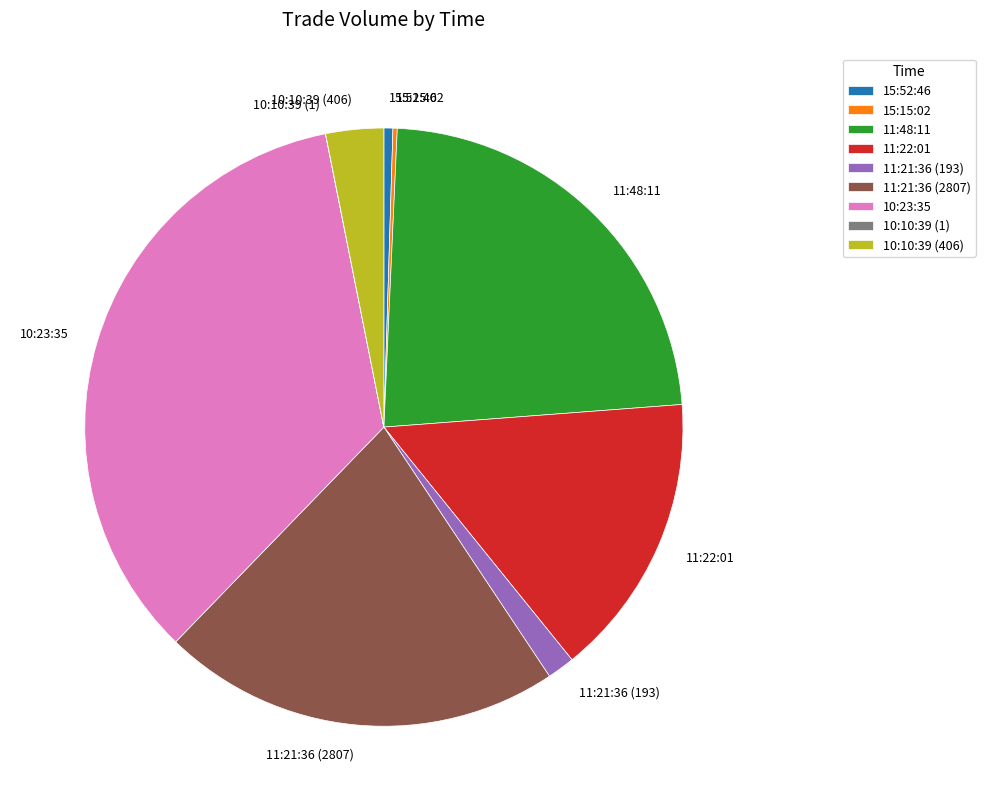

Between 11:21:36 (193) and 15:52:46, which is larger?

11:21:36 (193)